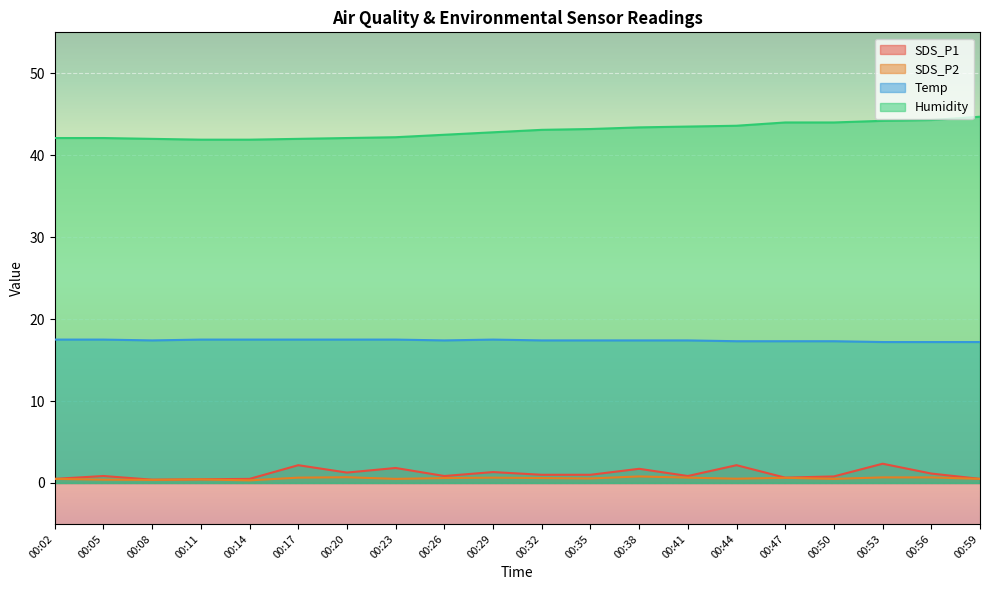

What is the smallest value displayed?

0.3